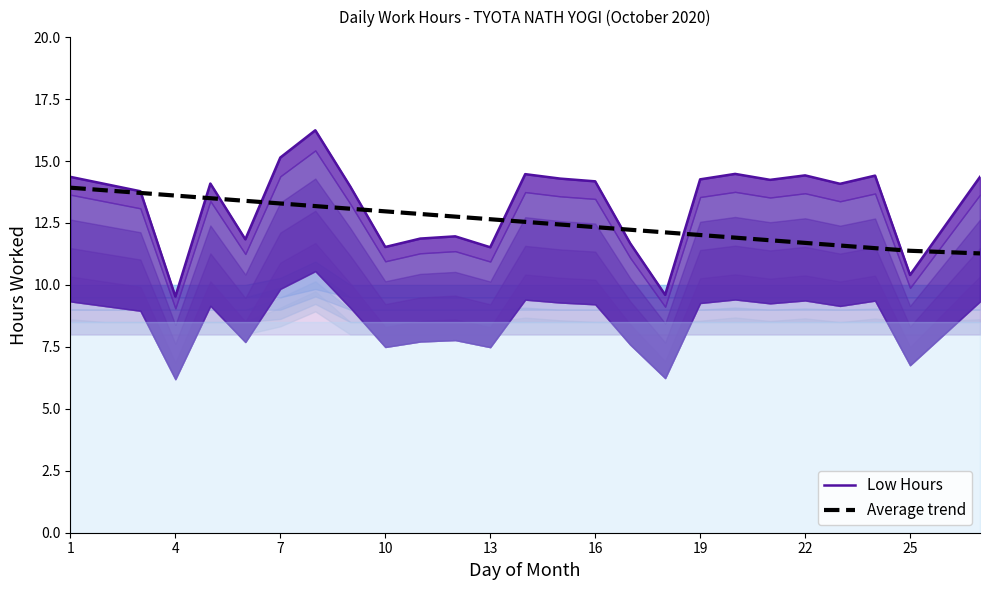

The value of Average trend at 16 is 5.3. True or false?

False